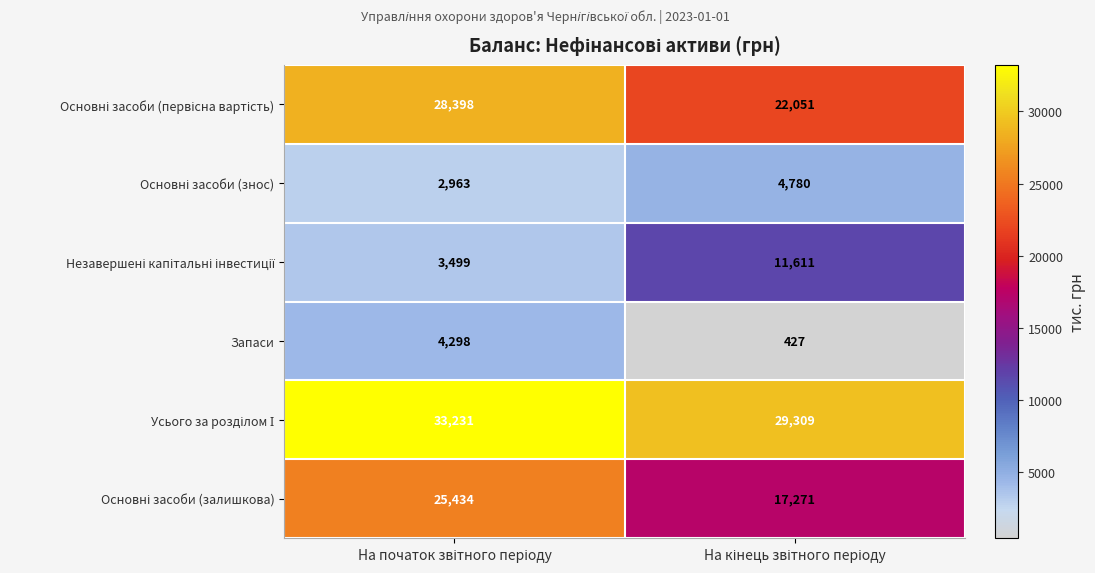

What is the greatest value displayed?

33231